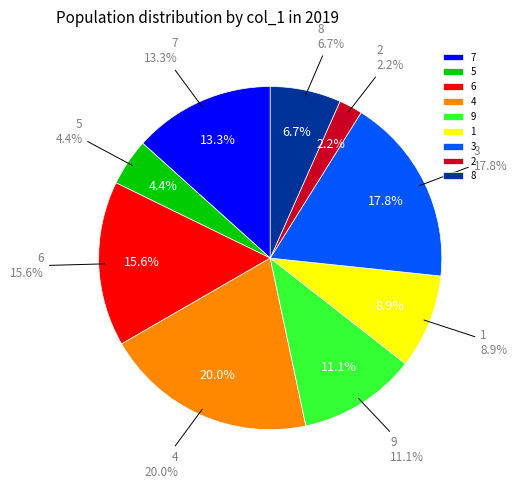

To the nearest percent, what is the average slice percentage?

11%